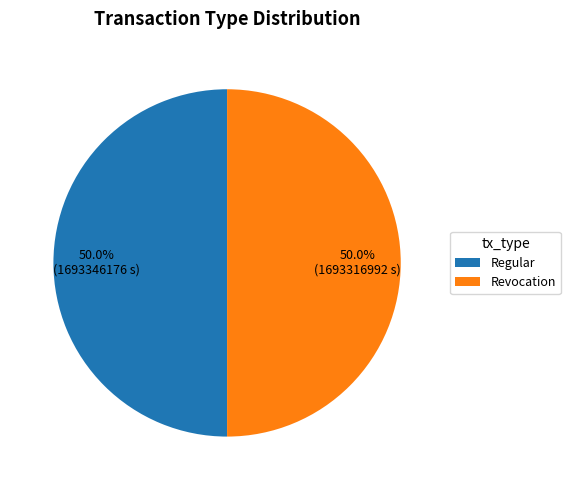

The Regular slice represents 43% of the pie. True or false?

False